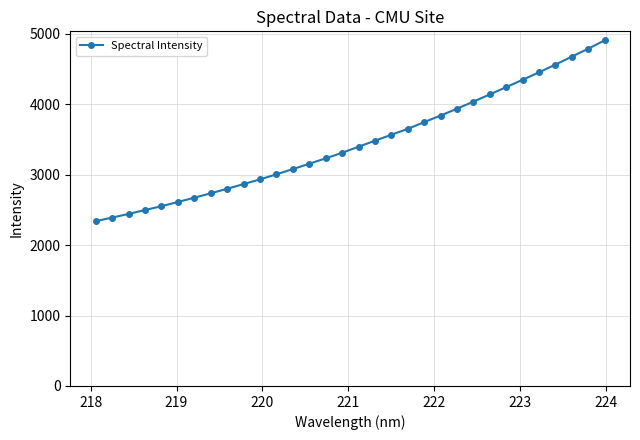

What is the greatest value displayed?

4909.0